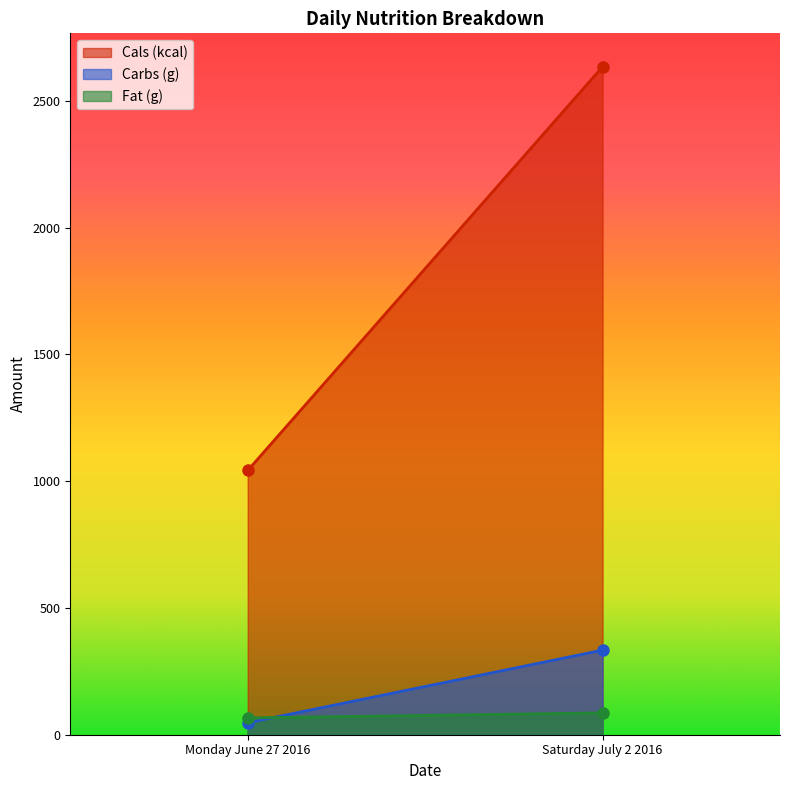

At which label is Cals (kcal) closest to 1838?

Monday June 27 2016